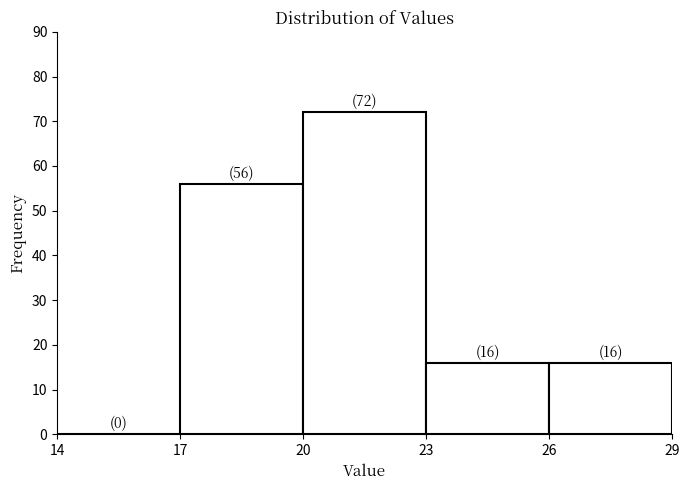

Over which range of the x-axis is the bar tallest?

20 to 23